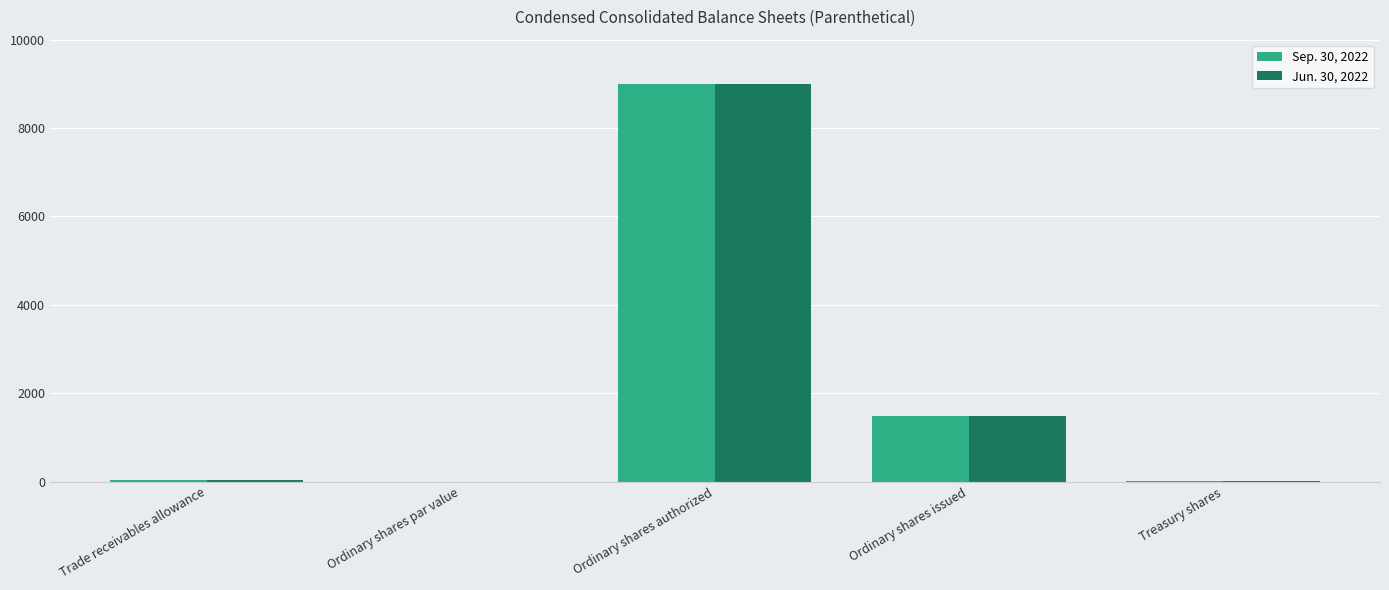

What are all the series names shown in the legend?

Sep. 30, 2022, Jun. 30, 2022